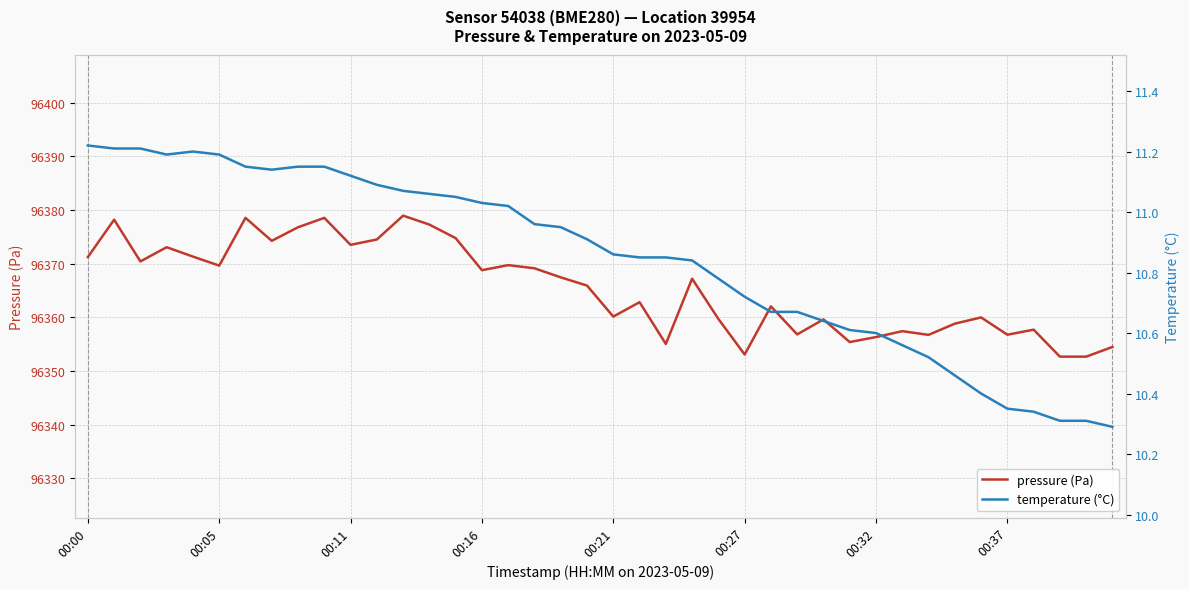

Reading left to right, list all the values displayed in this chart.

pressure (Pa): 96371.2	96378.2	96370.4	96373.1	96371.3	96369.7	96378.6	96374.3	96376.8	96378.6	96373.5	96374.5	96379.0	96377.3	96374.8	96368.8	96369.8	96369.2	96367.5	96365.9	96360.2	96362.8	96355.1	96367.2	96359.7	96353.1	96362.1	96356.8	96359.6	96355.4	96356.3	96357.4	96356.8	96358.8	96360.0	96356.8	96357.7	96352.7	96352.7	96354.5
temperature (°C): 11.2	11.2	11.2	11.2	11.2	11.2	11.2	11.1	11.2	11.2	11.1	11.1	11.1	11.1	11.1	11.0	11.0	11.0	10.9	10.9	10.9	10.8	10.8	10.8	10.8	10.7	10.7	10.7	10.6	10.6	10.6	10.6	10.5	10.5	10.4	10.3	10.3	10.3	10.3	10.3